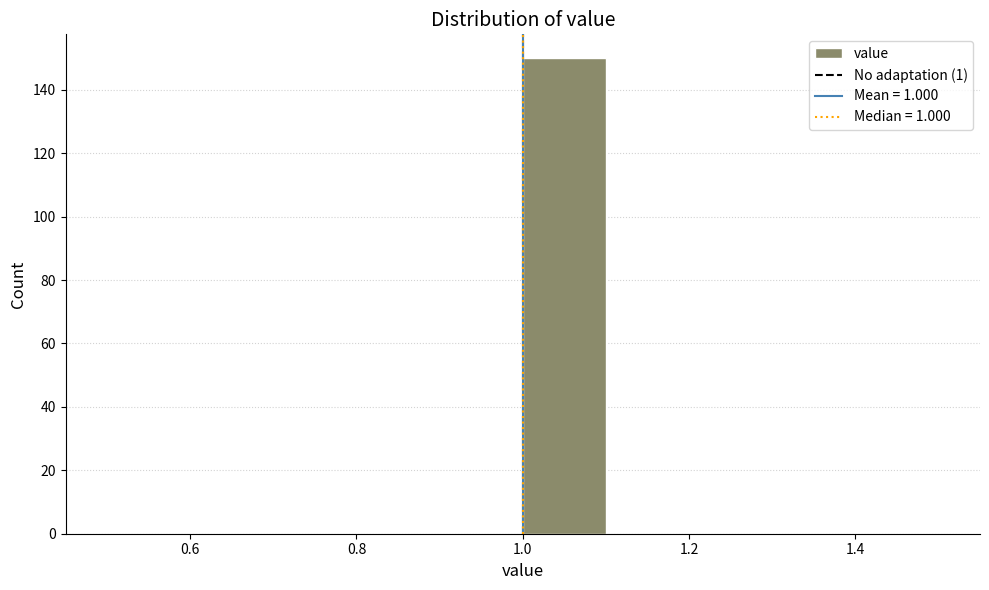

Over which range of the x-axis is the bar tallest?

1.0 to 1.1